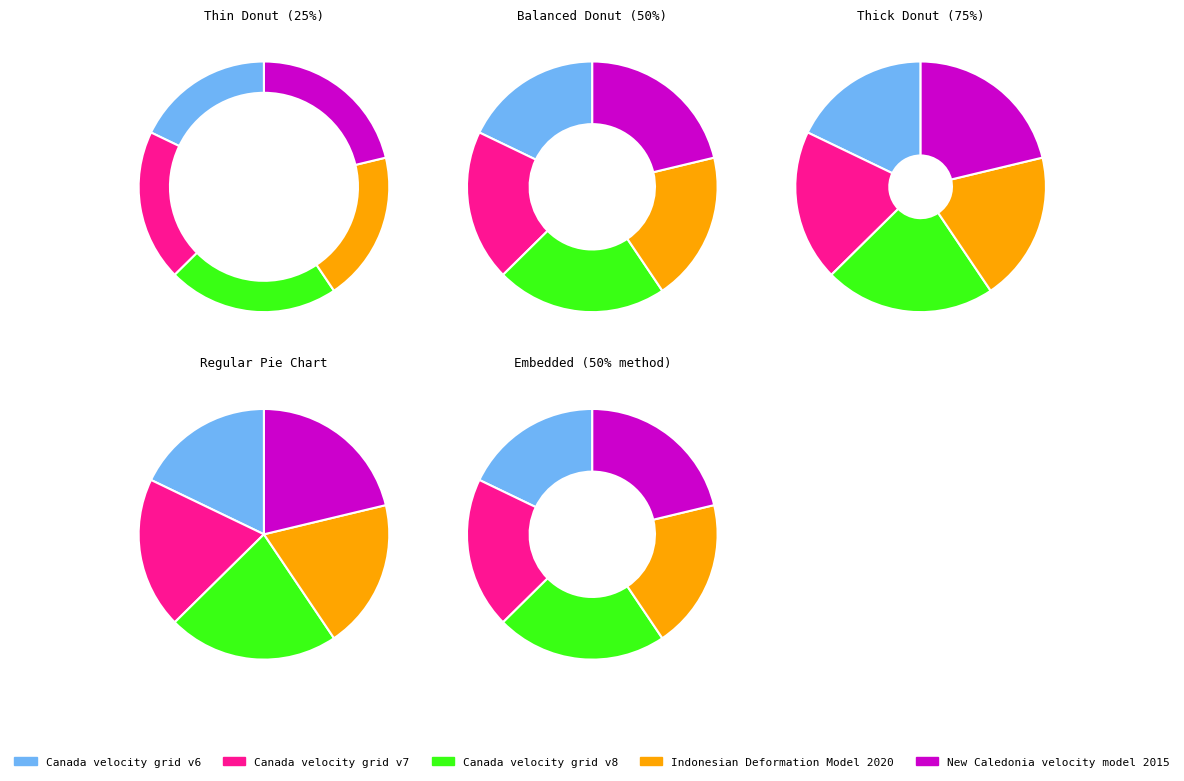

To the nearest percent, what is the combined percentage of Canada velocity grid v7 and Indonesian Deformation Model 2020?

39%